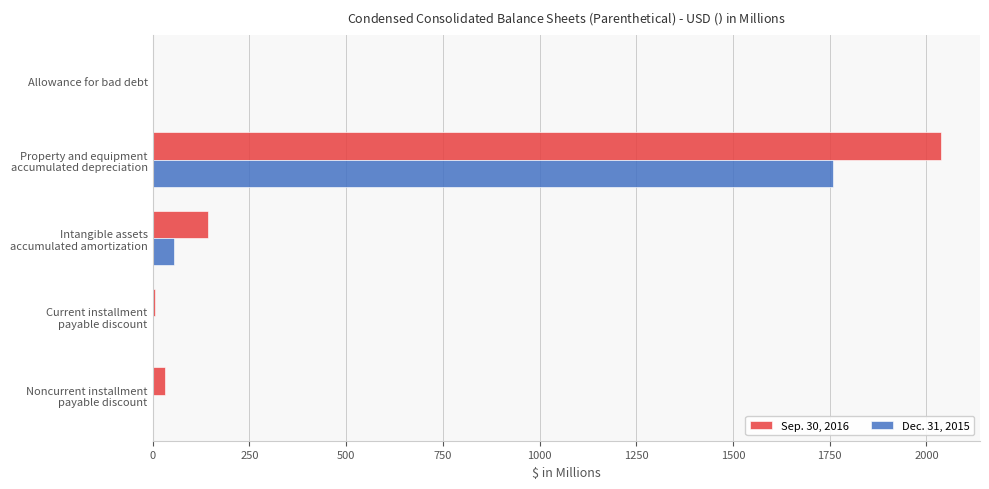

What is the sum of all Dec. 31, 2015 values?

1812.5